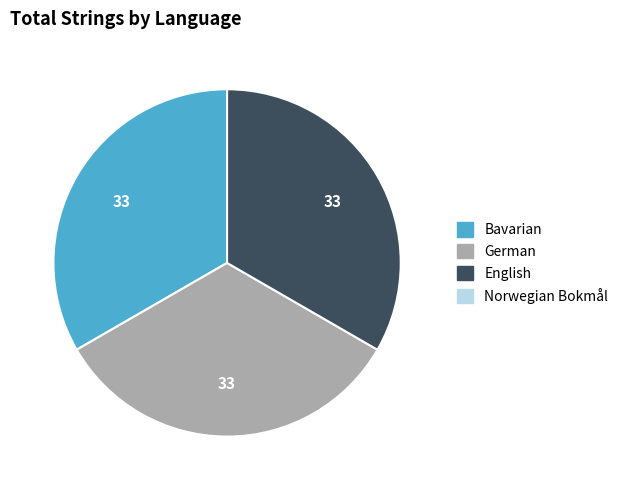

Is there any slice that represents more than half of the pie?

No